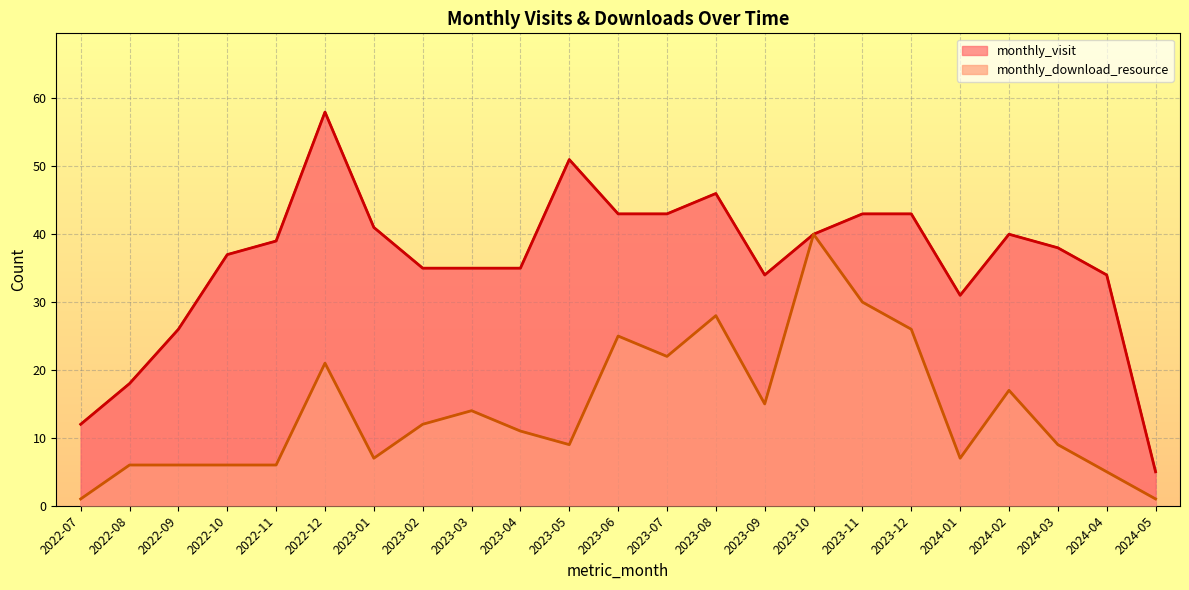

Reading left to right, extract all data points from this chart.

monthly_visit: 12	18	26	37	39	58	41	35	35	35	51	43	43	46	34	40	43	43	31	40	38	34	5
monthly_download_resource: 1	6	6	6	6	21	7	12	14	11	9	25	22	28	15	40	30	26	7	17	9	5	1